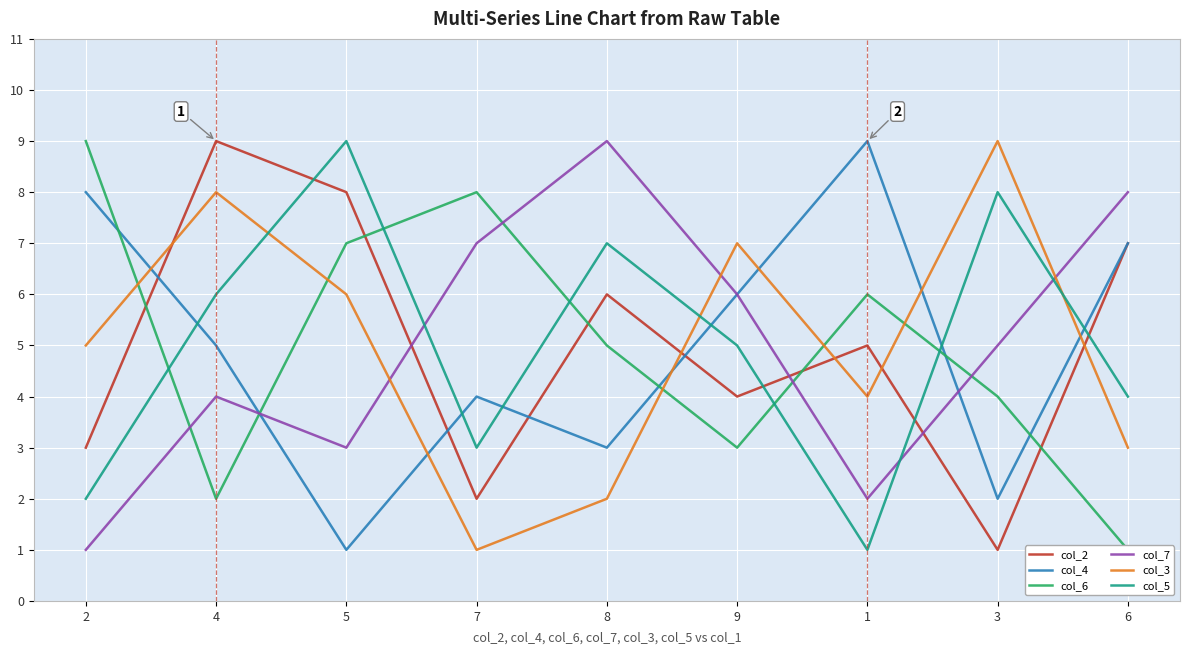

Reading left to right, what are all the values shown in this chart?

col_2: 3	9	8	2	6	4	5	1	7
col_4: 8	5	1	4	3	6	9	2	7
col_6: 9	2	7	8	5	3	6	4	1
col_7: 1	4	3	7	9	6	2	5	8
col_3: 5	8	6	1	2	7	4	9	3
col_5: 2	6	9	3	7	5	1	8	4